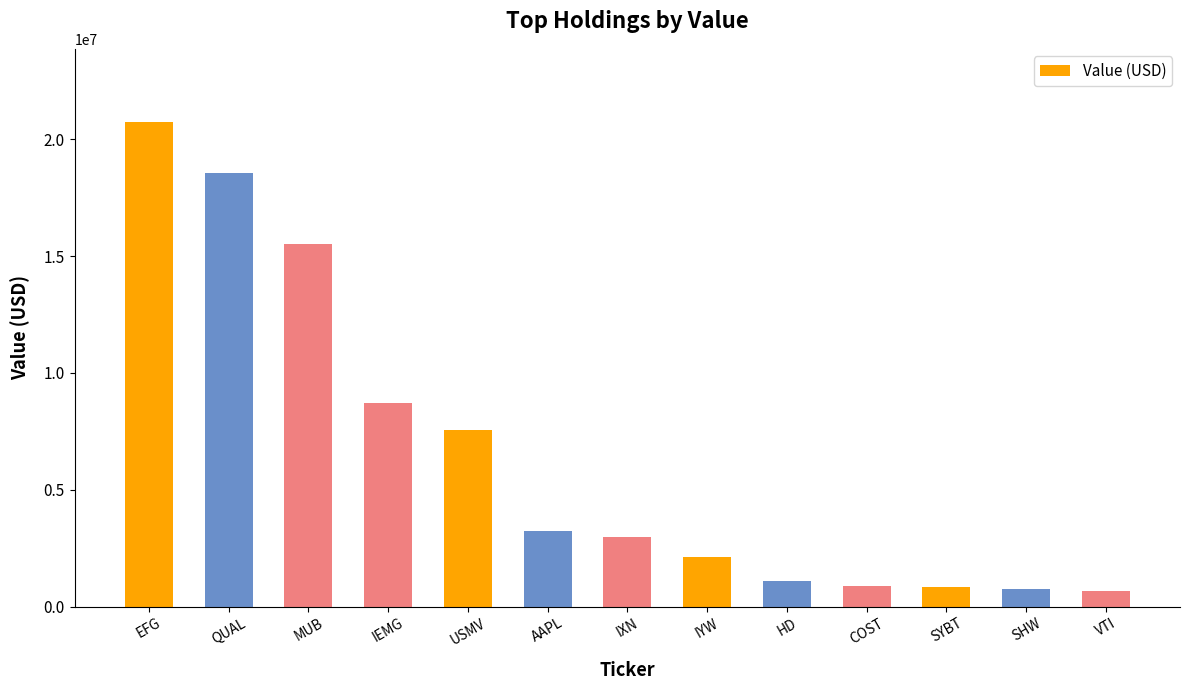

Where is the data nearest to the value 10709758?

IEMG